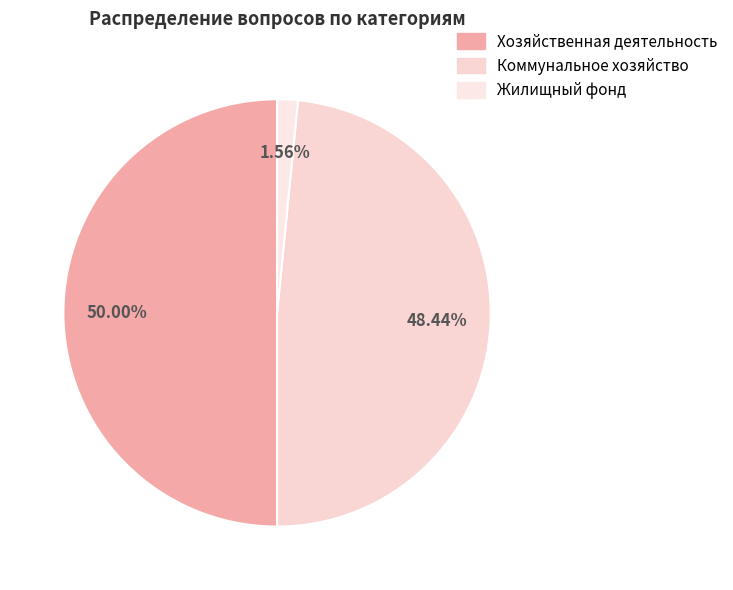

Which category has the biggest portion of the pie?

Хозяйственная деятельность